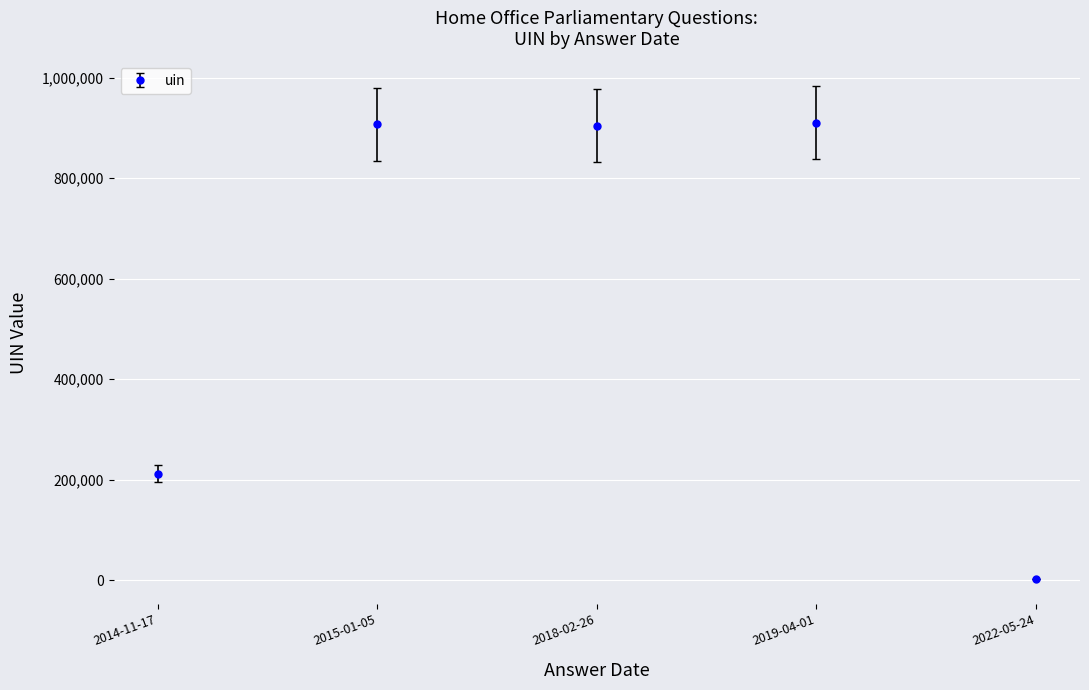

What is the label of the 1st point from the left?

2014-11-17